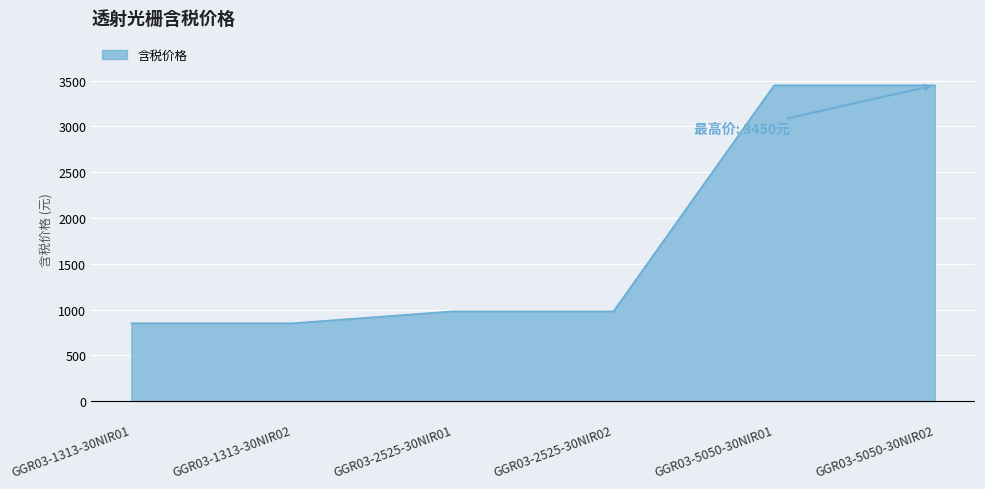

What is the average value?

1760